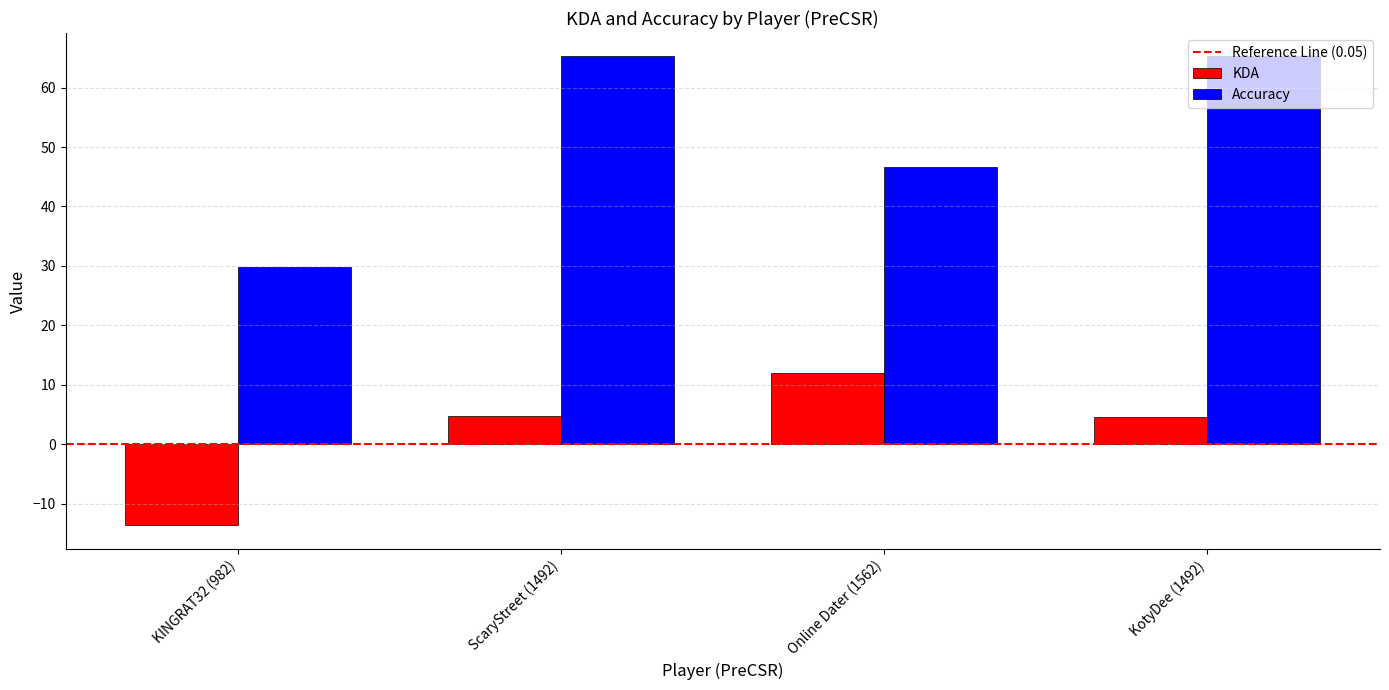

At which label does KDA reach its minimum?

KINGRAT32 (982)